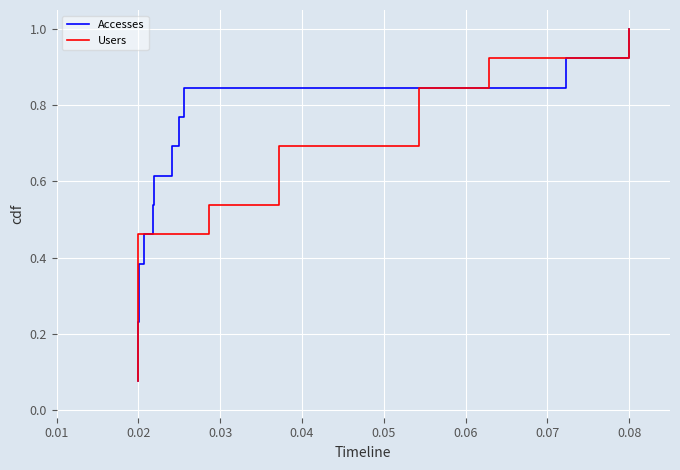

What is the minimum value for Accesses?

0.1